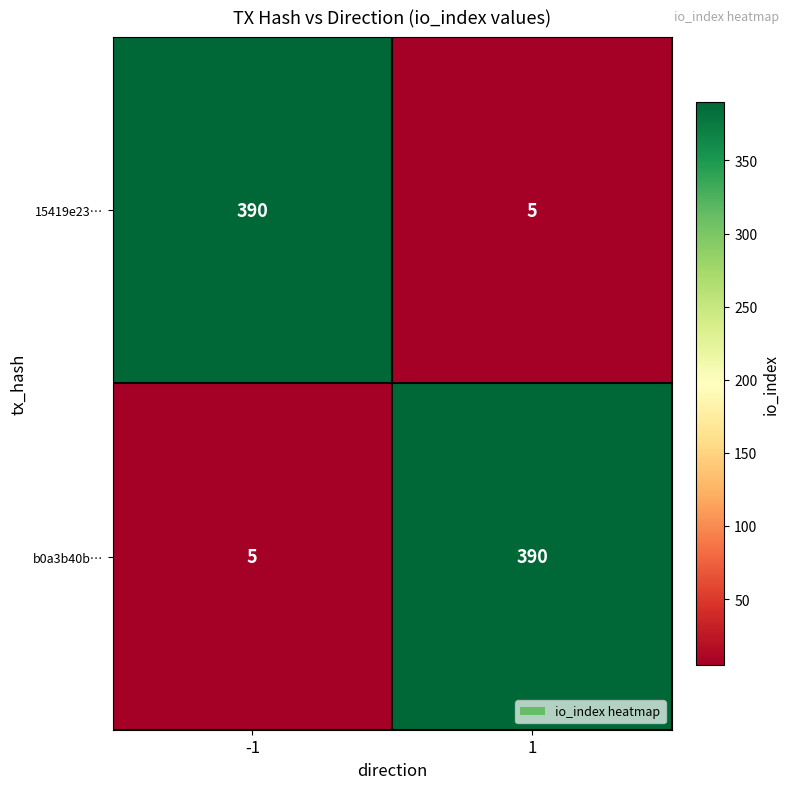

The b0a3b40b… series shows 390 at 1. True or false?

True